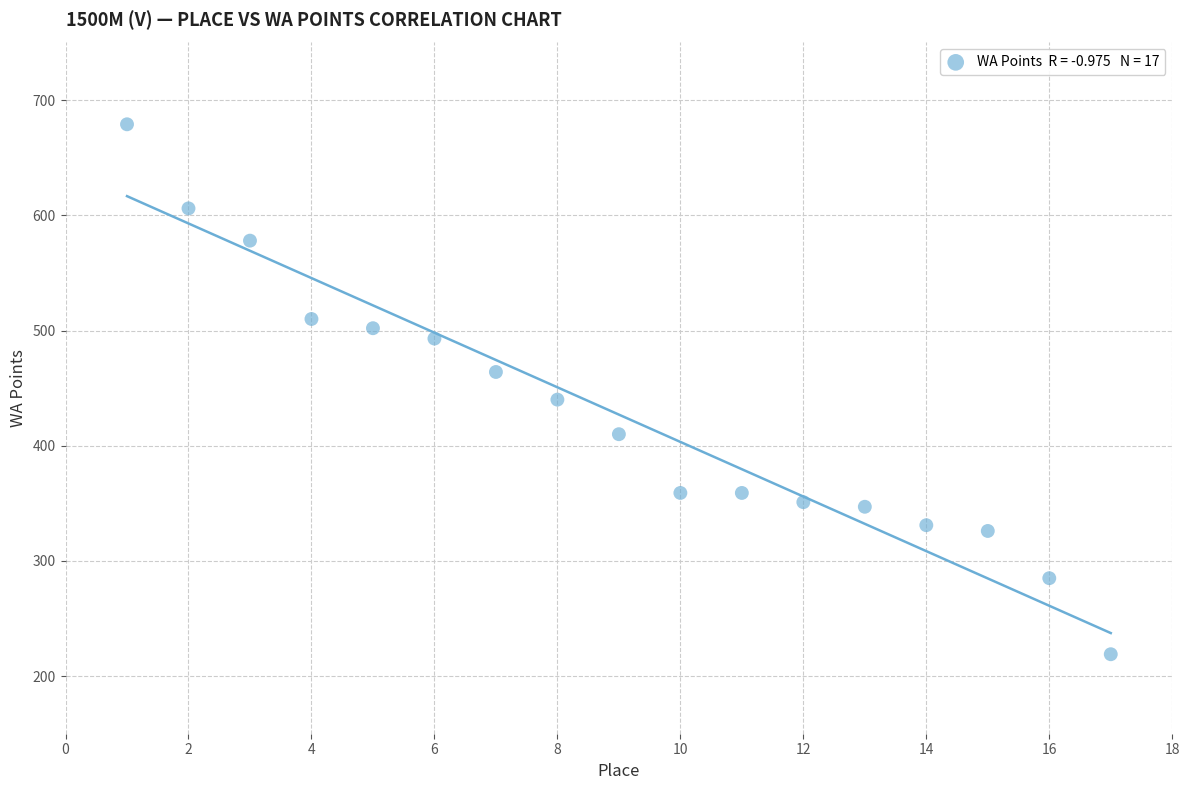

What is the range of X values (max minus min)?

16